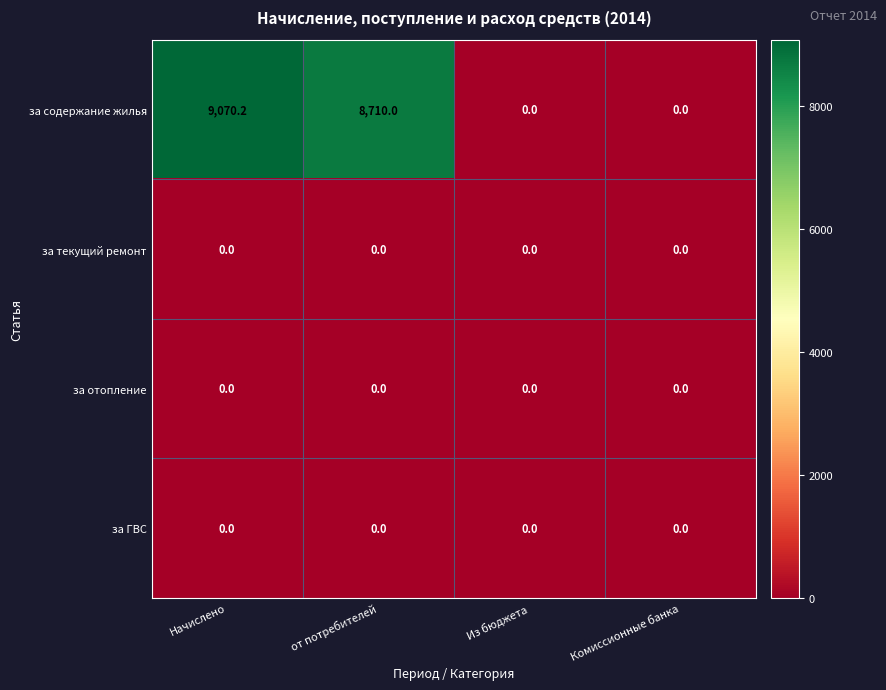

Where is за содержание жилья nearest to the value 4535?

от потребителей